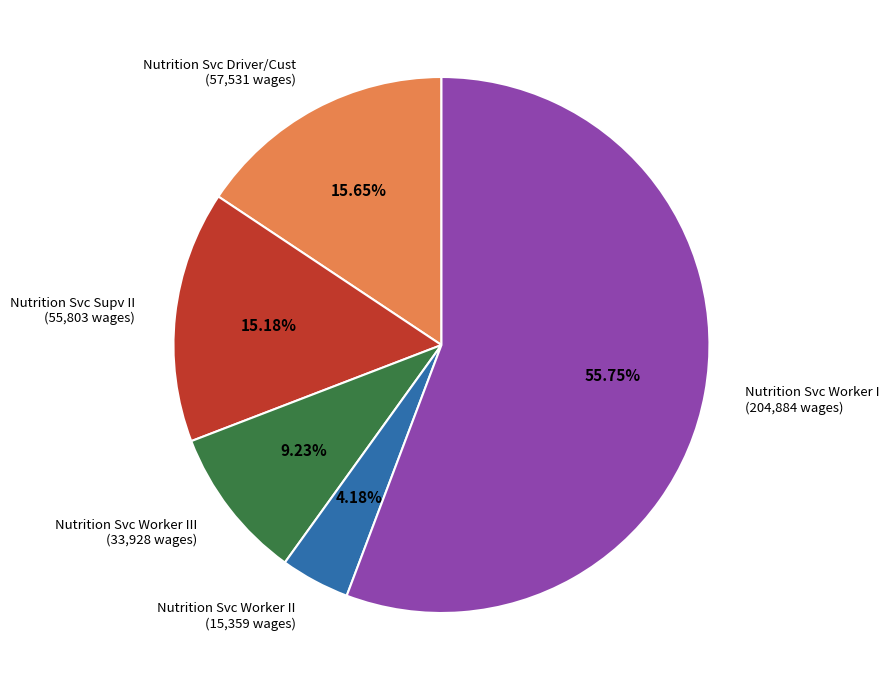

Does any single category account for the majority?

Yes